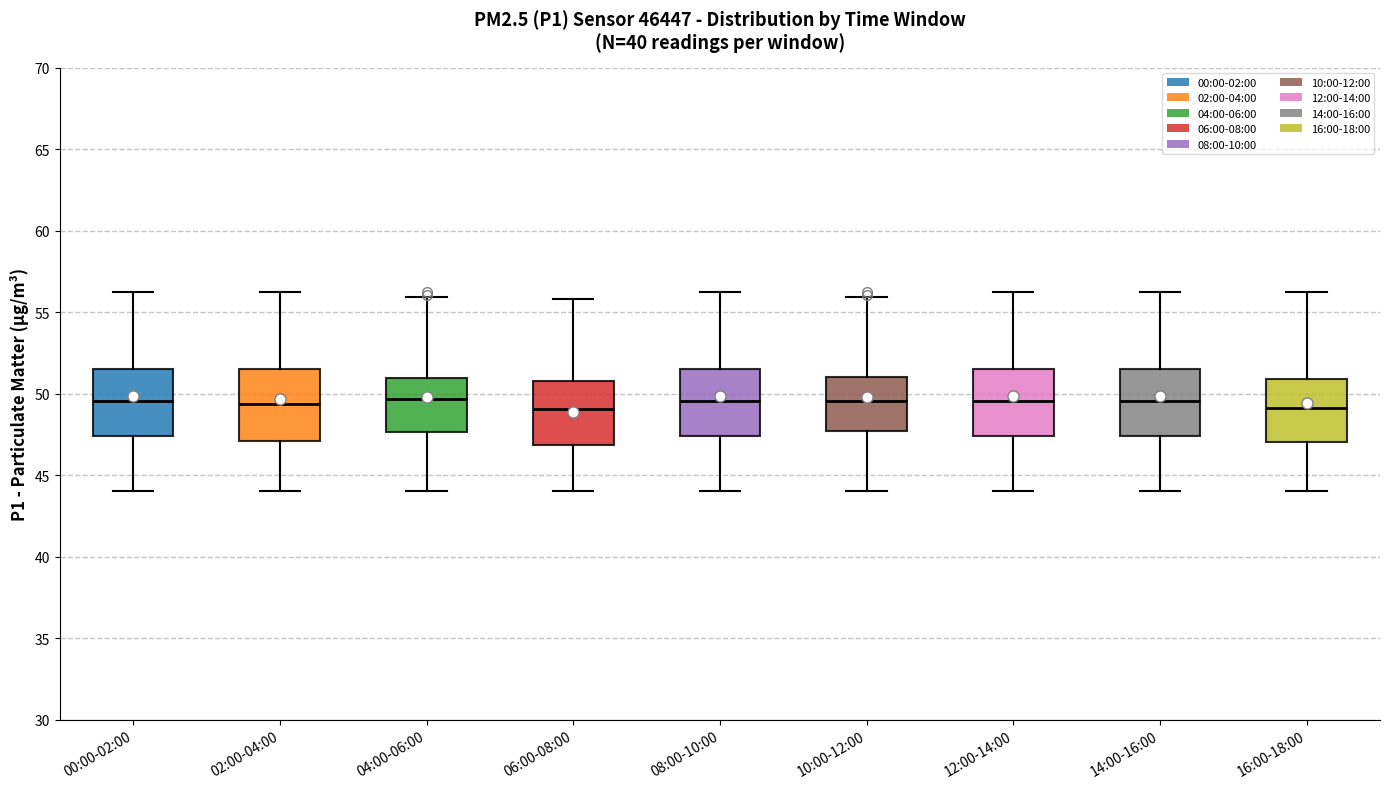

Where is the upper edge of the box for 16:00-18:00 on the y-axis? The values are not printed on the chart, so give them approximately, as read against the axis.

51.0